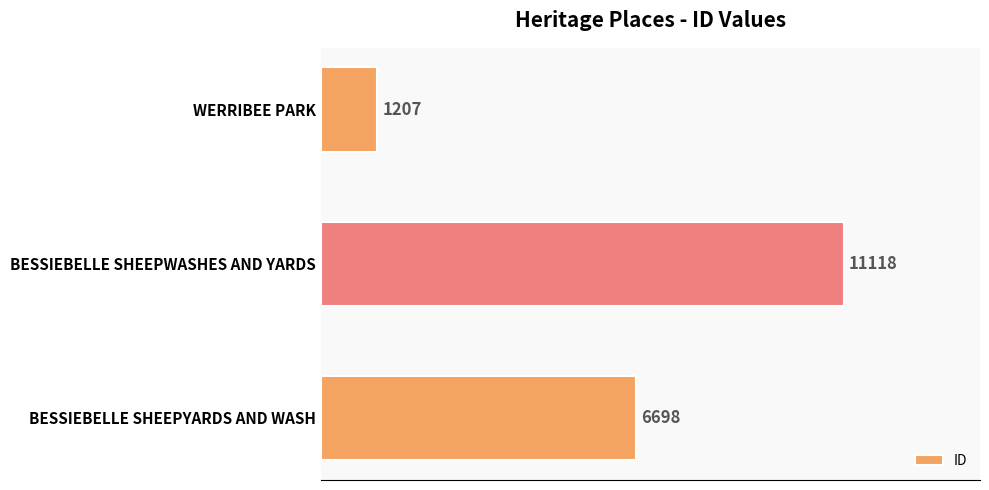

How many data points are less than 6698?

1